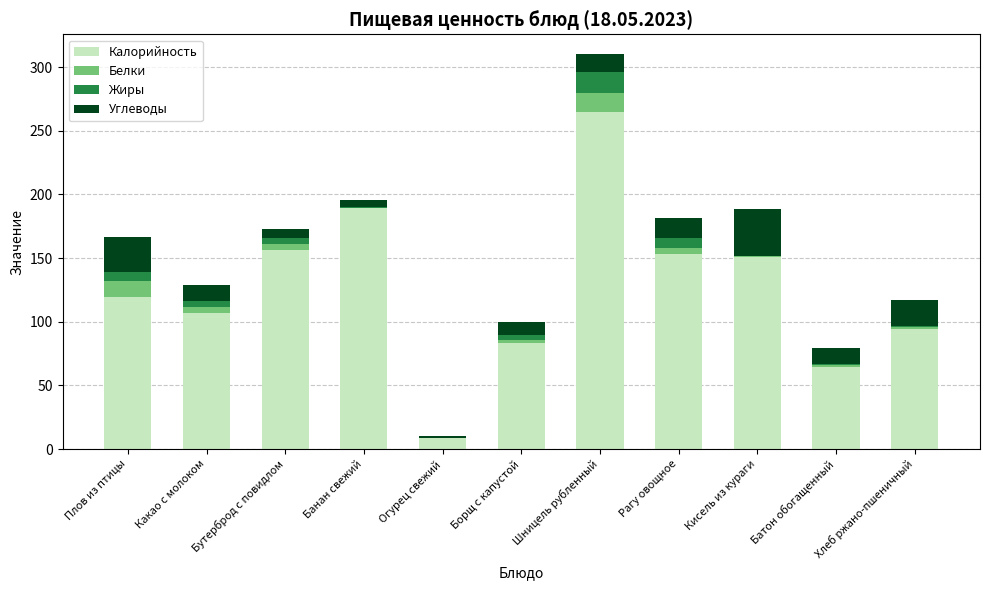

The Калорийность series shows 71.4 at Какао с молоком. True or false?

False